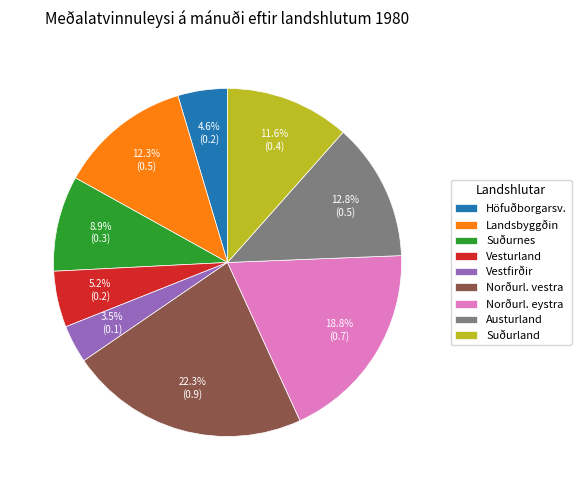

Which has a higher value, Austurland or Vestfirðir?

Austurland